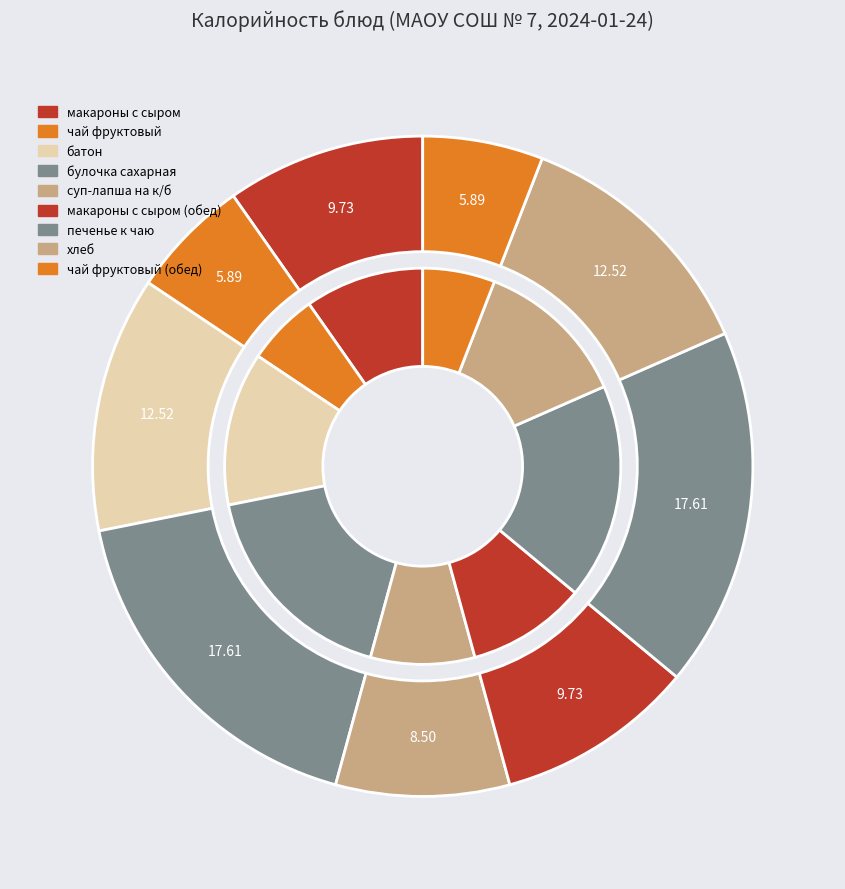

How many segments does this pie chart have?

9